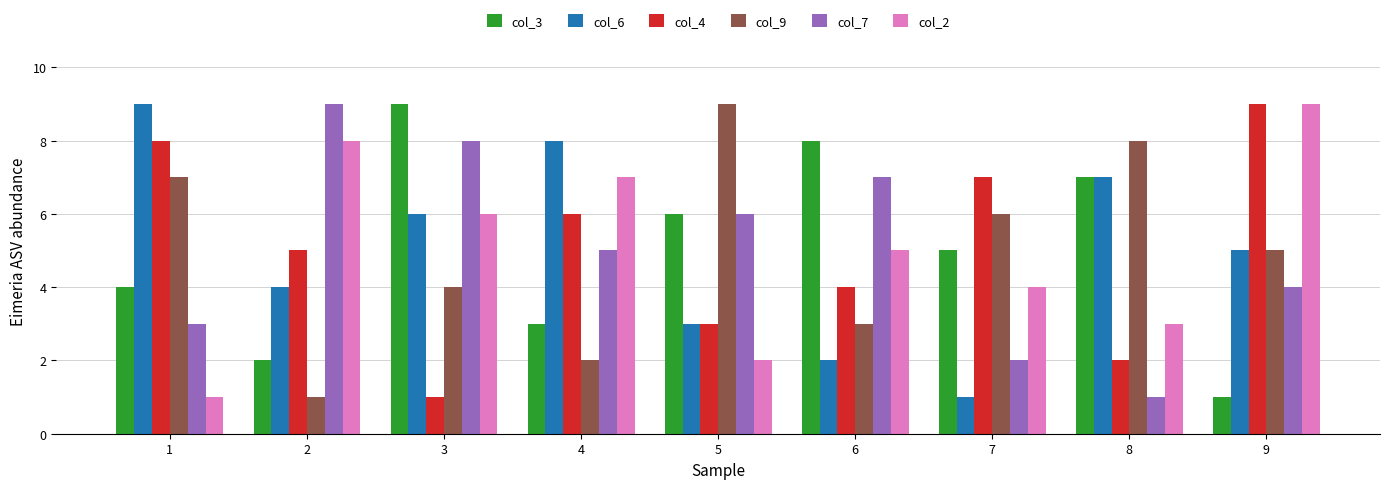

At which label does col_4 reach its minimum?

3